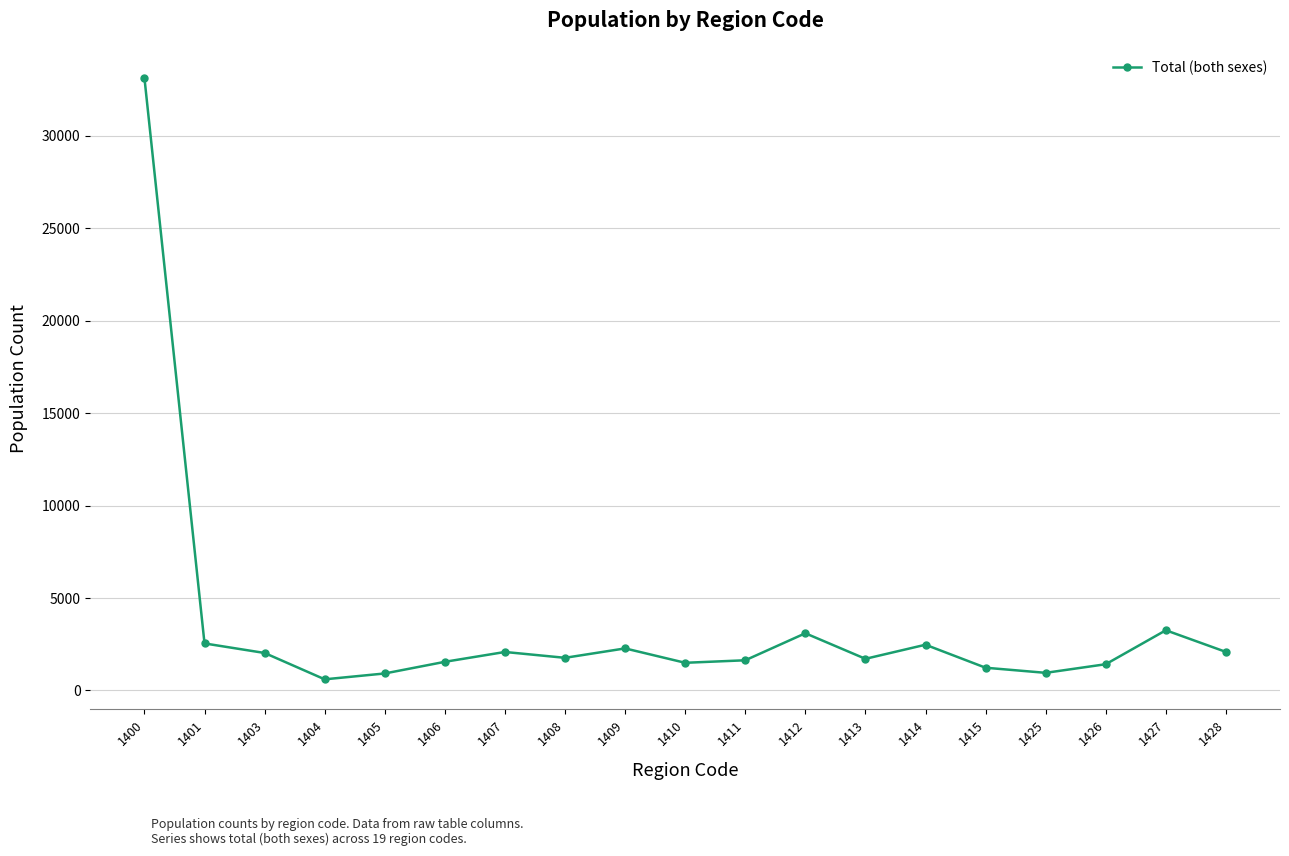

The chart shows a value of 402 at 1406. True or false?

False